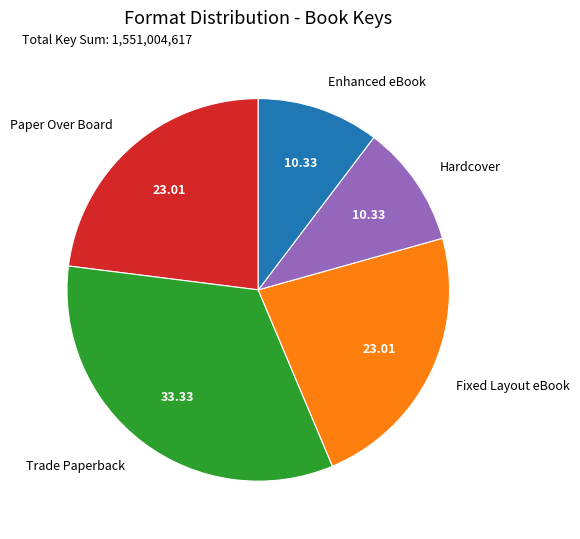

Does Trade Paperback account for over 50% of the chart?

No